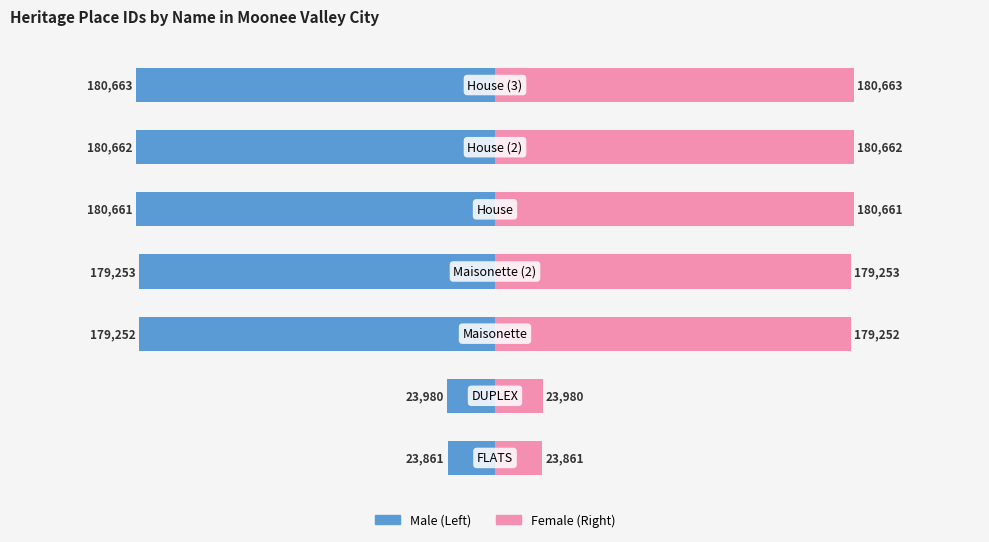

Rank the series by their maximum value, from lowest to highest.

Male, Female